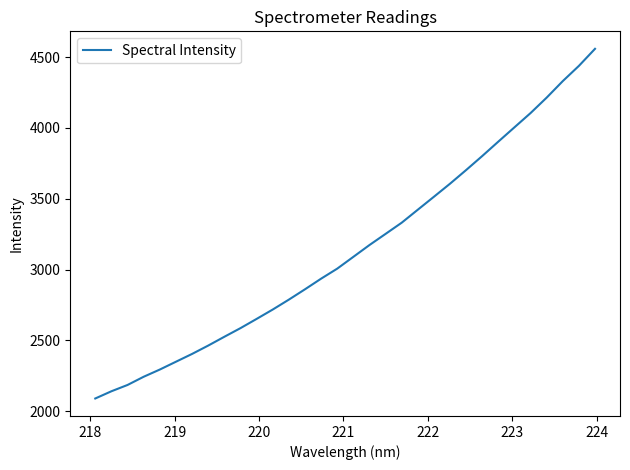

What is the minimum value shown in the chart?

2090.1